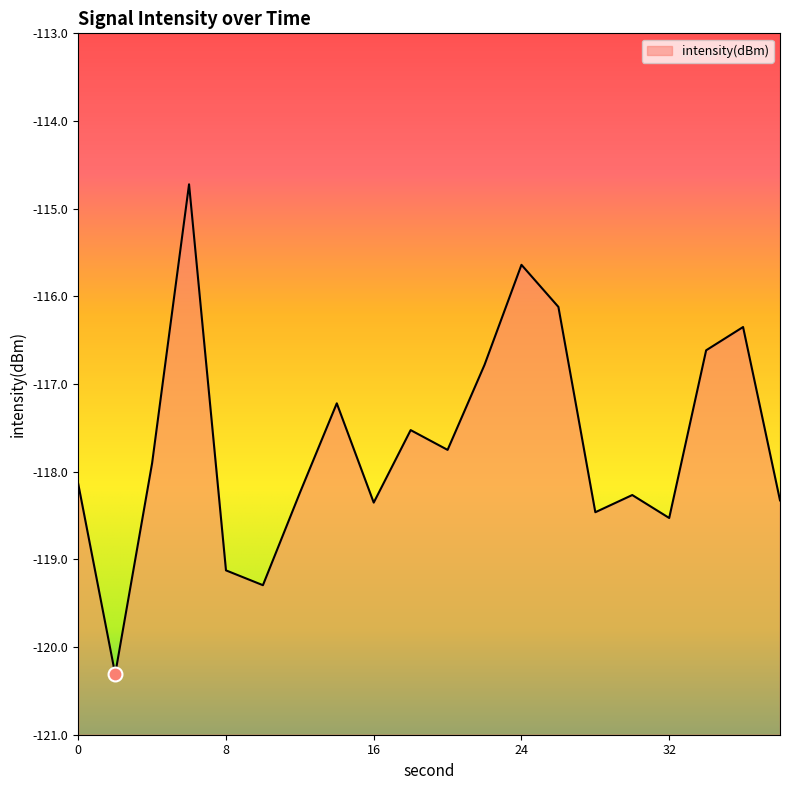

List the labels in order of value, largest first.

6, 24, 26, 36, 34, 22, 14, 18, 20, 4, 0, 12, 30, 38, 16, 28, 32, 8, 10, 2